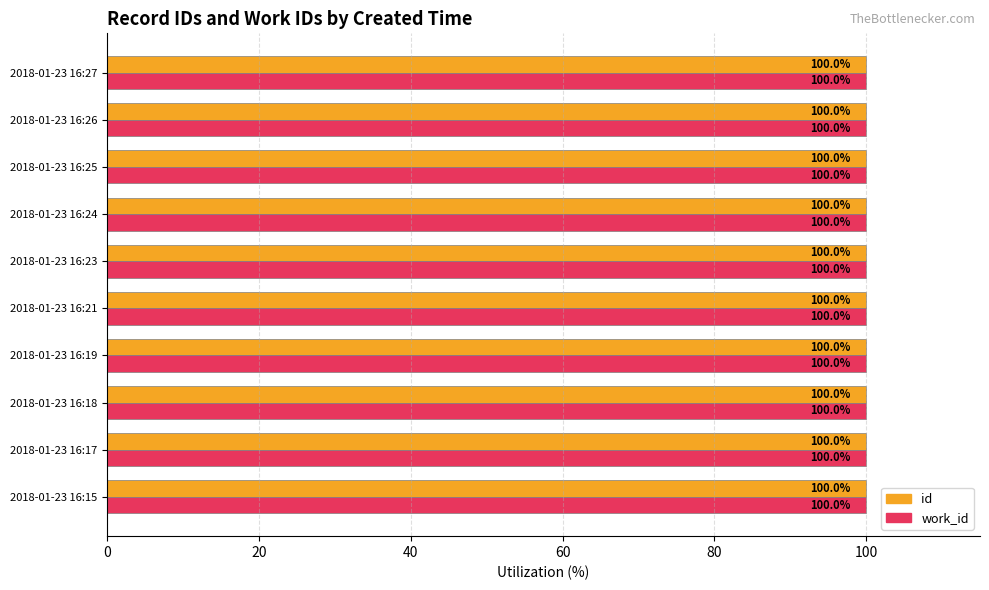

At how many categories does at least one series exceed 99?

10